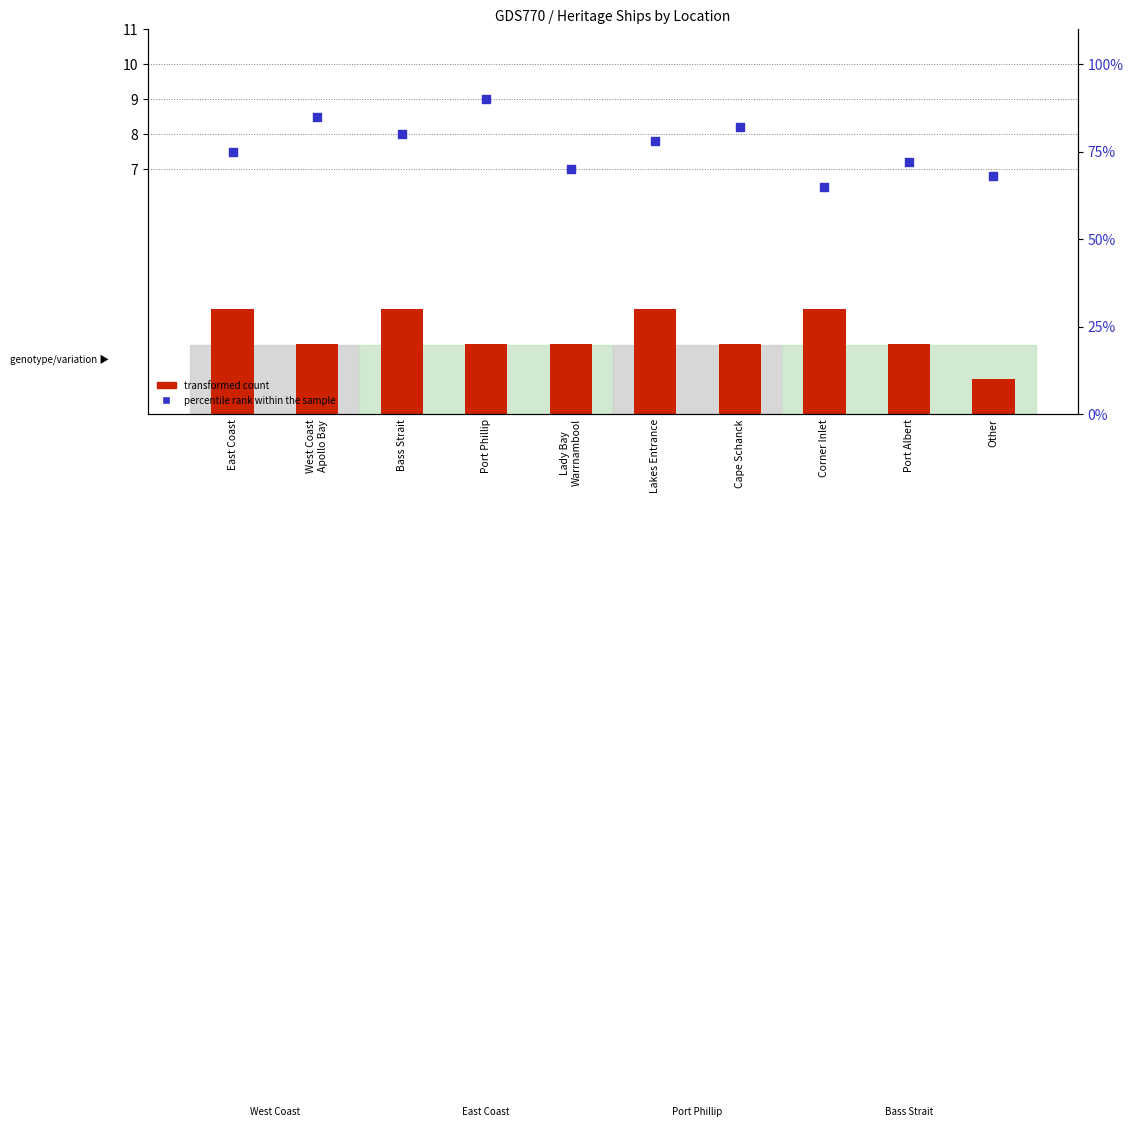

Which series reaches the minimum Y coordinate?

transformed count